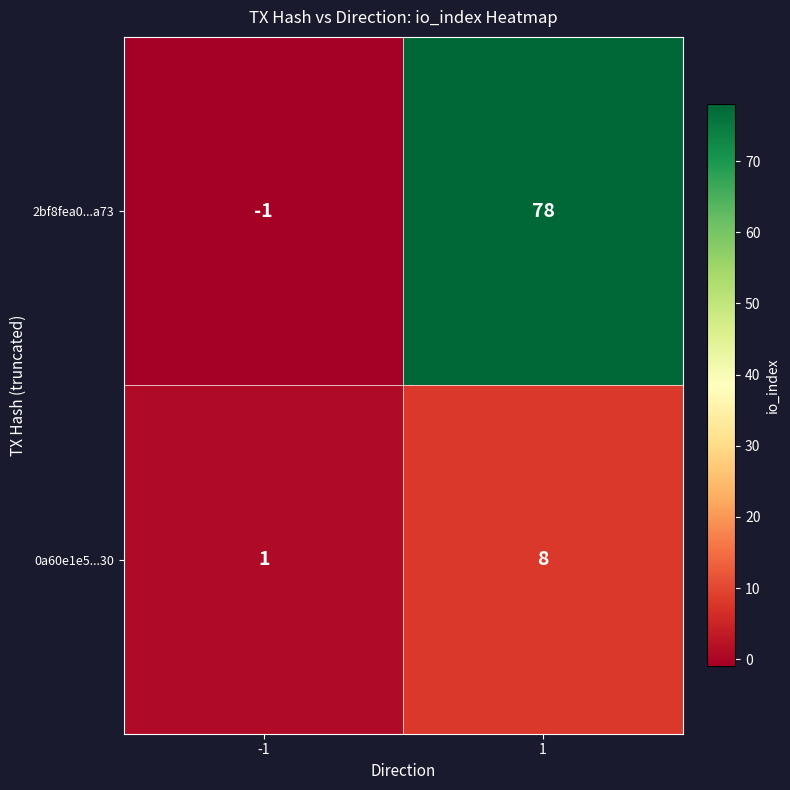

Between -1 and 1, which series saw the biggest shift?

2bf8fea0...a73